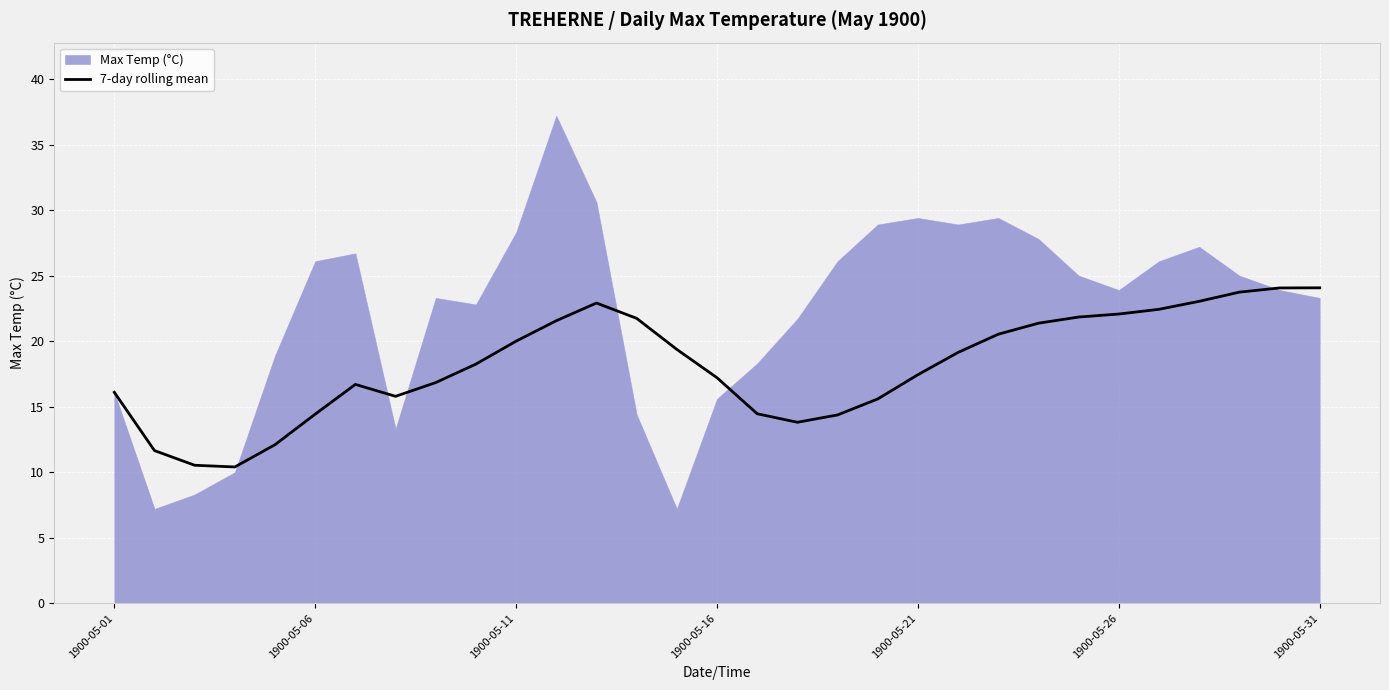

The value of 7-day rolling mean at 1900-05-21 is 17.4. True or false?

True